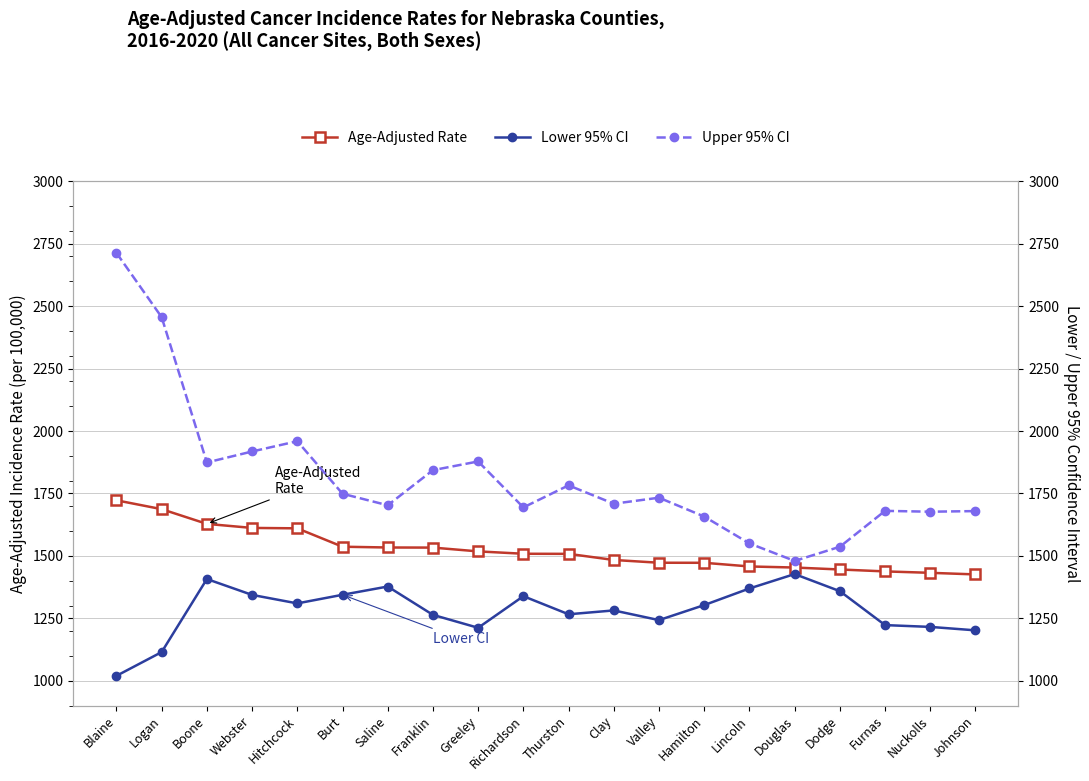

What is the value of the Upper 95% CI point at the 3rd from the left?

1873.9